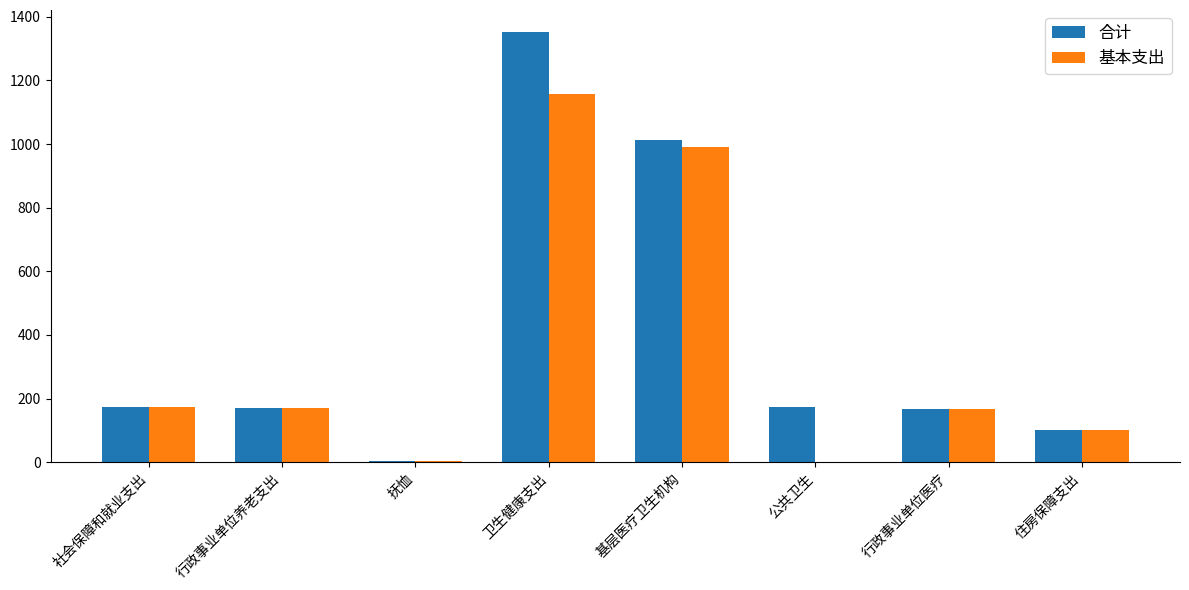

What is the sum of all 基本支出 values?

2763.6